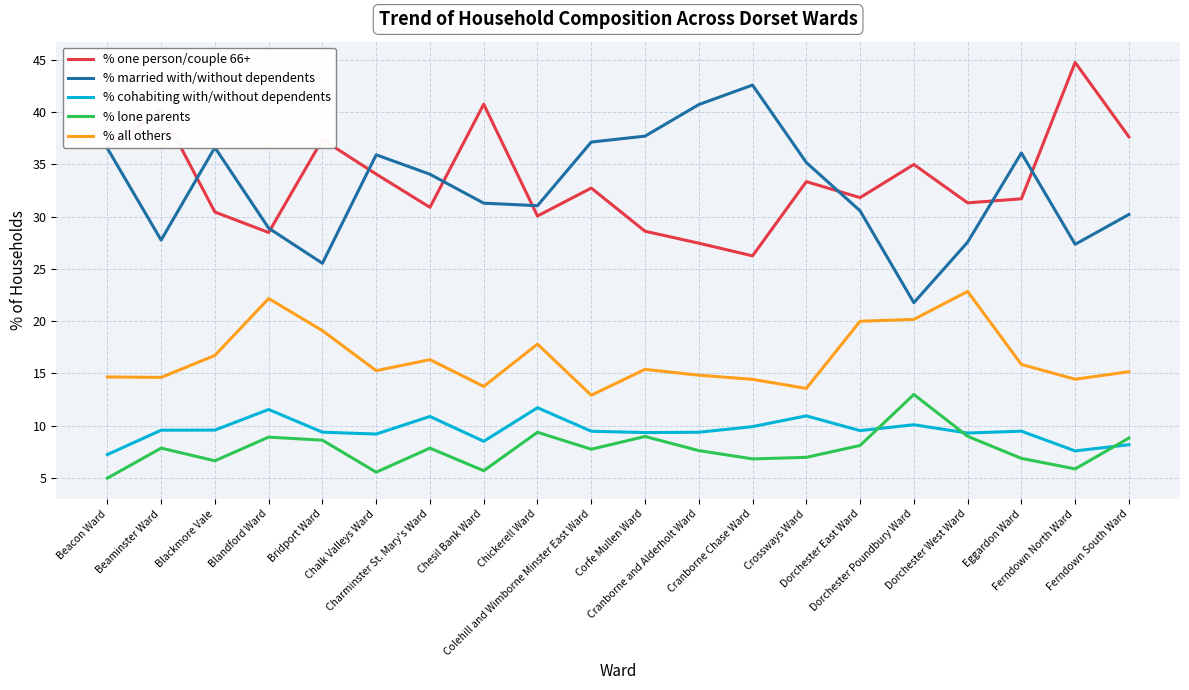

True or false: % lone parents and % one person/couple 66+ intersect in this chart.

False